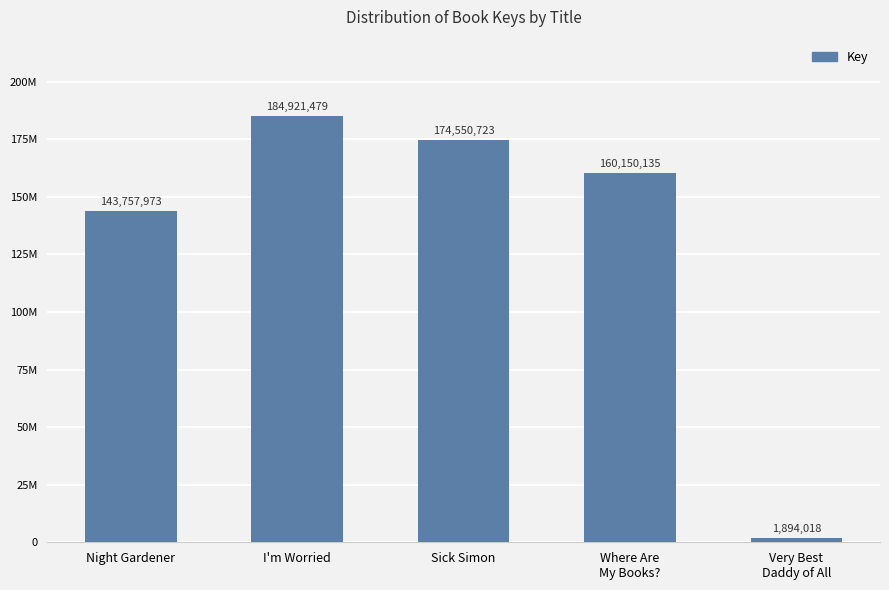

What is the sum of all values?

665274328